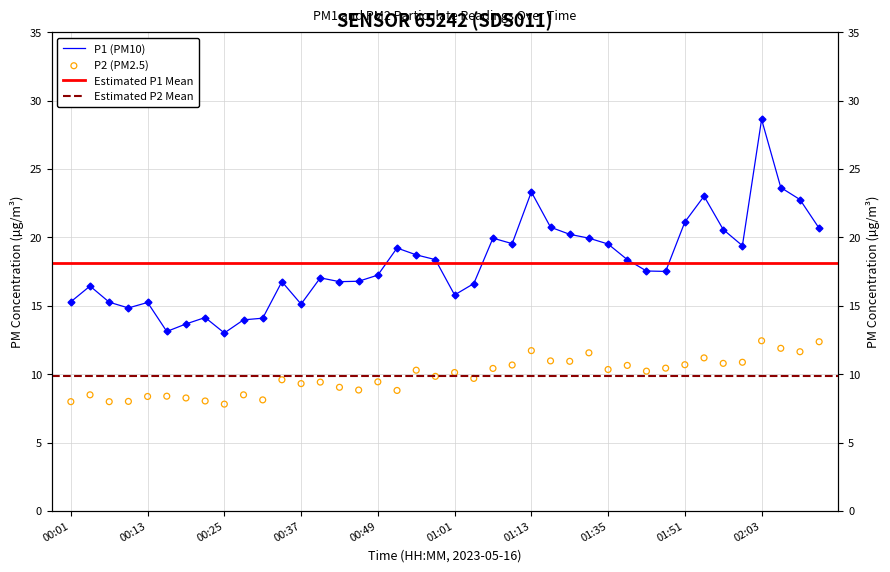

Is the value of P2 at 01:07 greater than the value of P1 at 01:35?

No